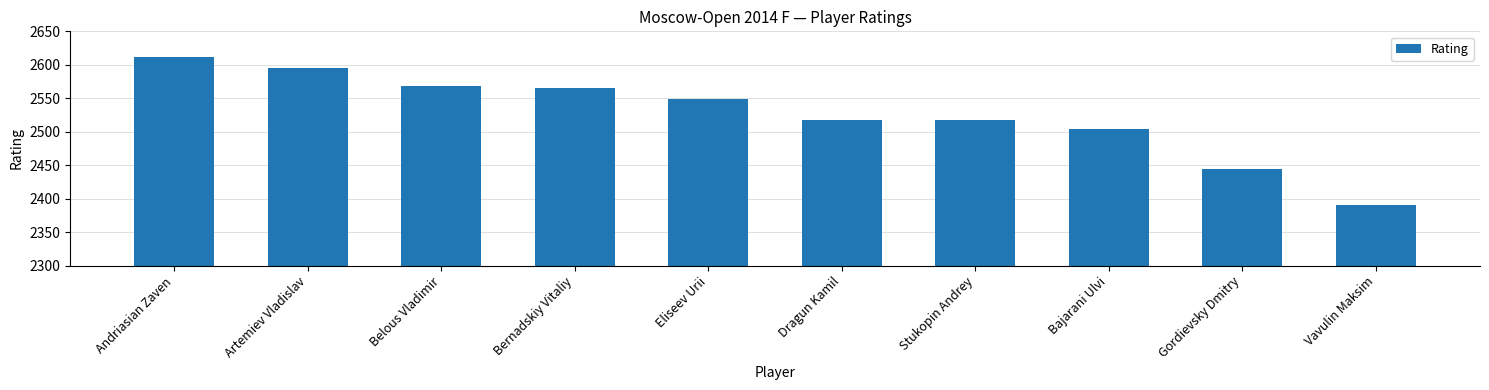

Between Bajarani Ulvi and Artemiev Vladislav, which is larger?

Artemiev Vladislav